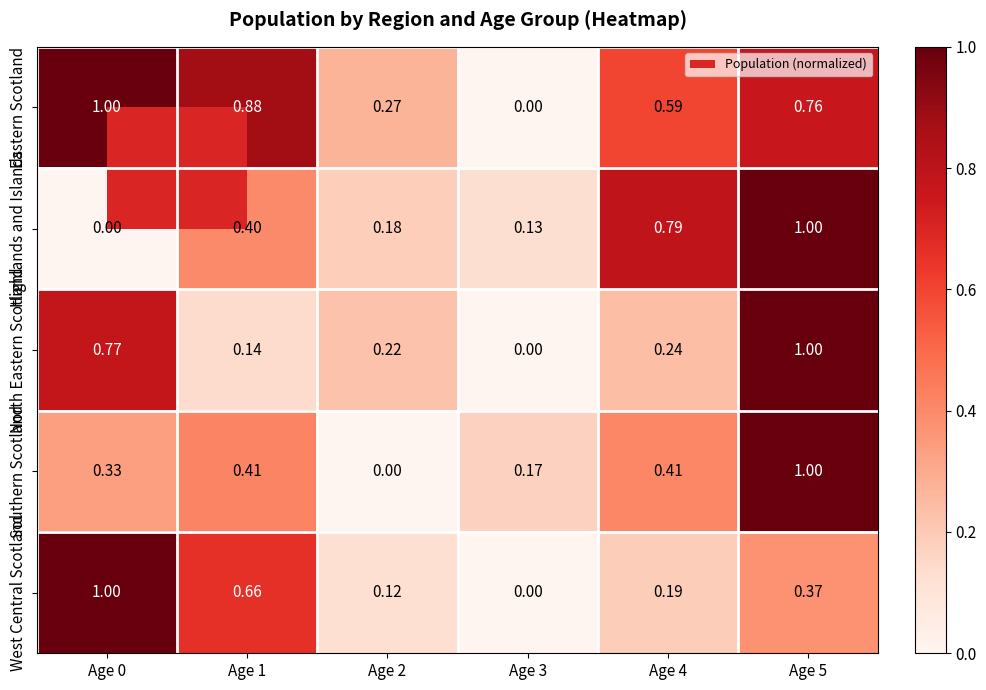

At Age 2, list the series in order from smallest to largest.

Southern Scotland, West Central Scotland, Highlands and Islands, North Eastern Scotland, Eastern Scotland